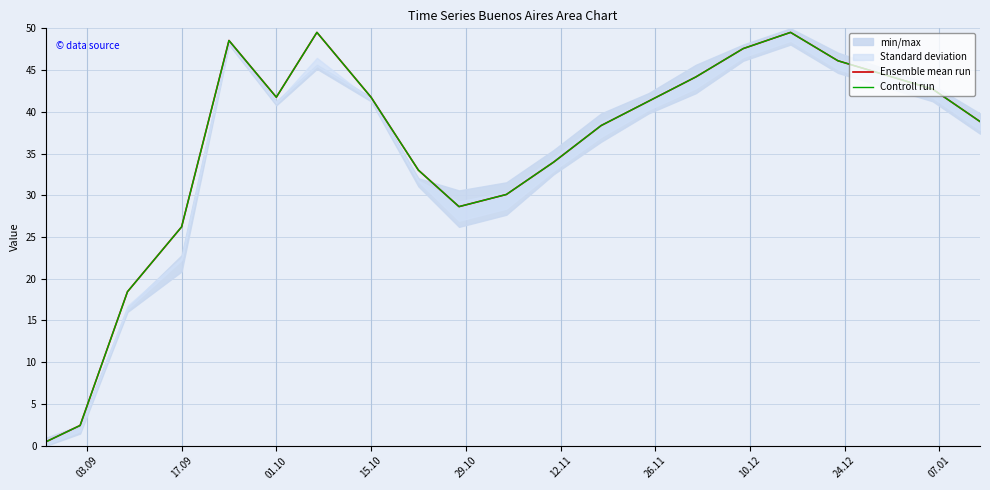

Reading left to right, what are all the values shown in this chart?

Ensemble mean run: 0.5	2.4	18.4	26.2	48.5	41.7	49.5	41.7	33.0	28.6	30.1	34.0	38.3	41.3	44.2	47.6	49.5	46.1	42.7	38.8
Controll run: 0.5	2.4	18.4	26.2	48.5	41.7	49.5	41.7	33.0	28.6	30.1	34.0	38.3	41.3	44.2	47.6	49.5	46.1	42.7	38.8